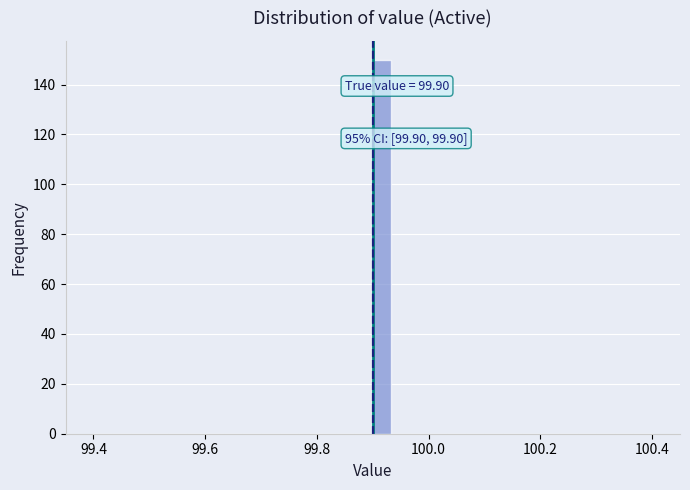

Read against the x-axis, roughly where is the centre of the tallest bar?

99.92